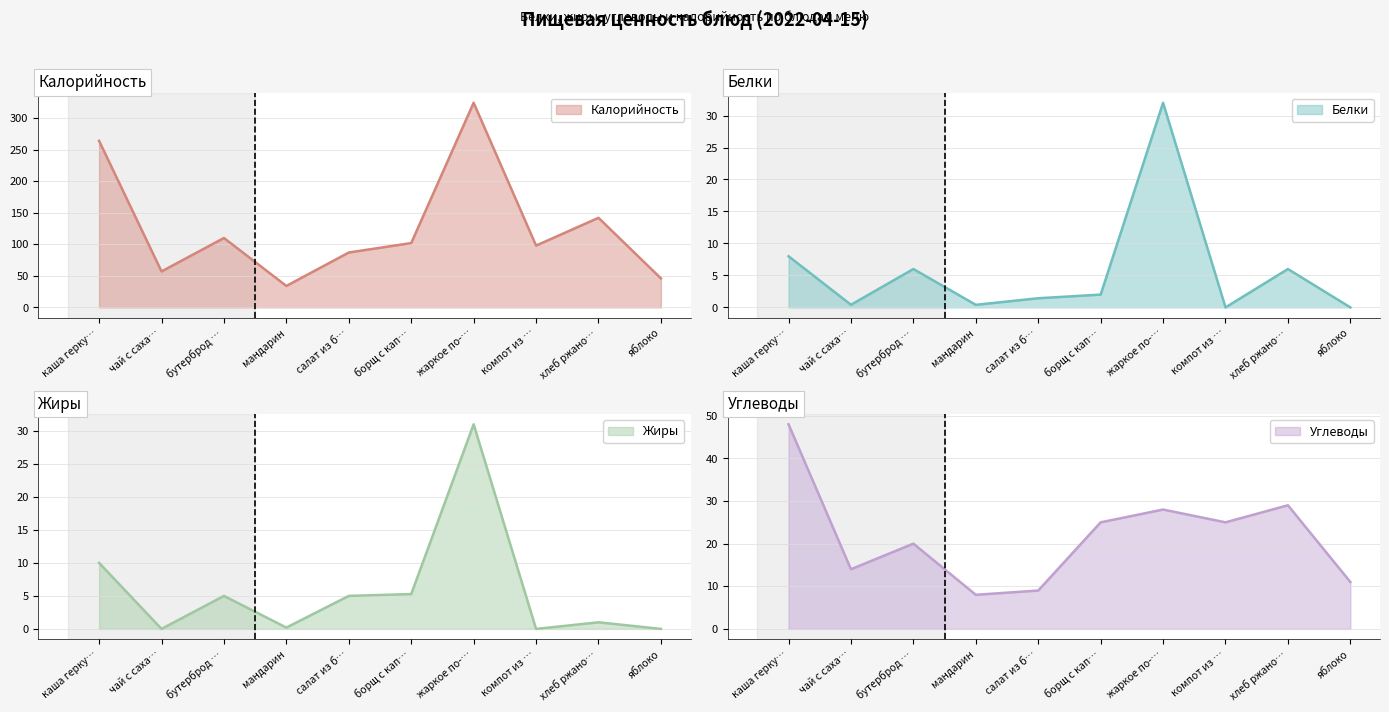

Reading right to left, extract all data points from this chart.

Калорийность: 46.0	142.0	98.0	324.4	102.0	87.0	34.0	110.0	57.0	264.0
Белки: 0.0	6.0	0.0	32.0	2.0	1.4	0.4	6.0	0.4	8.0
Жиры: 0.0	1.0	0.0	31.0	5.3	5.0	0.2	5.0	0.0	10.0
Углеводы: 11.0	29.0	25.0	28.0	25.0	9.0	8.0	20.0	14.0	48.0